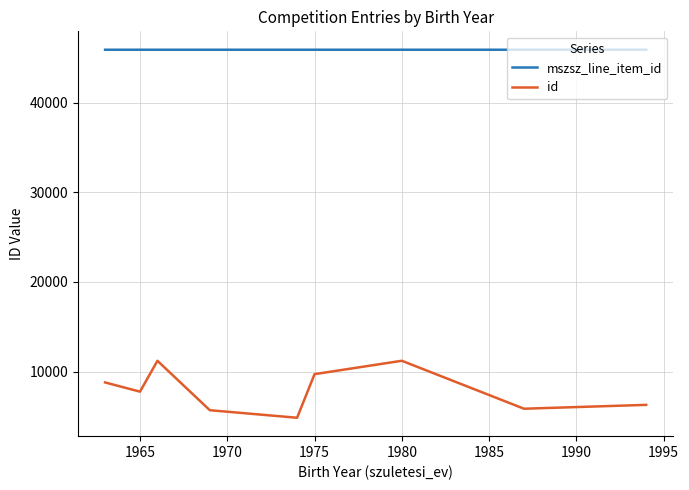

Which series has the largest range (max minus min)?

id